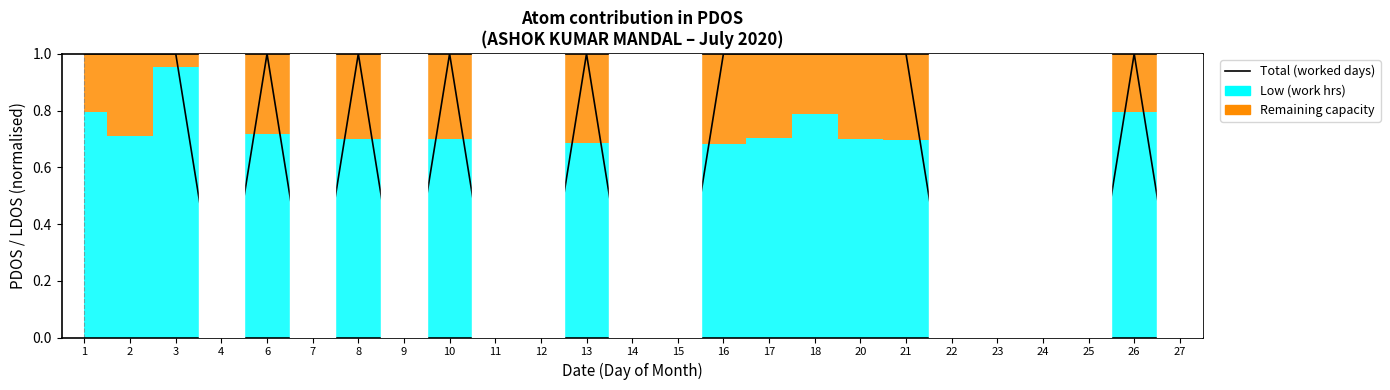

What is the sum of all values?

13